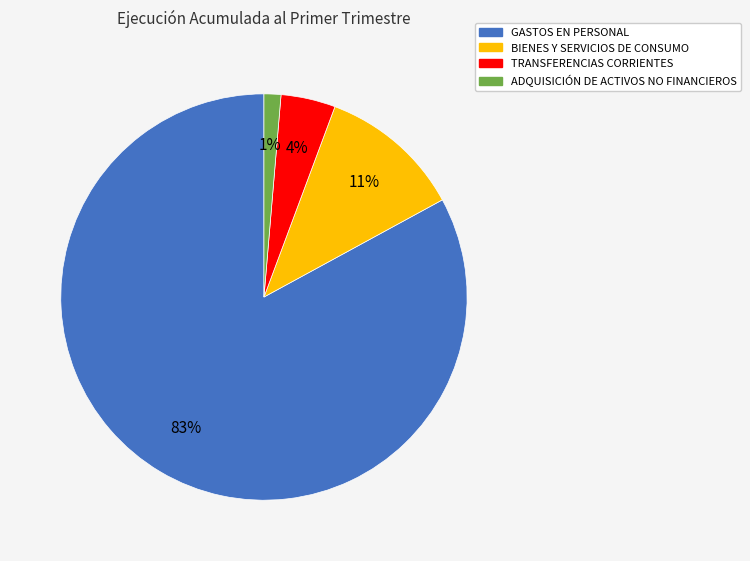

To the nearest percent, what is the difference between the ADQUISICIÓN DE ACTIVOS NO FINANCIEROS and TRANSFERENCIAS CORRIENTES slice percentages?

3%